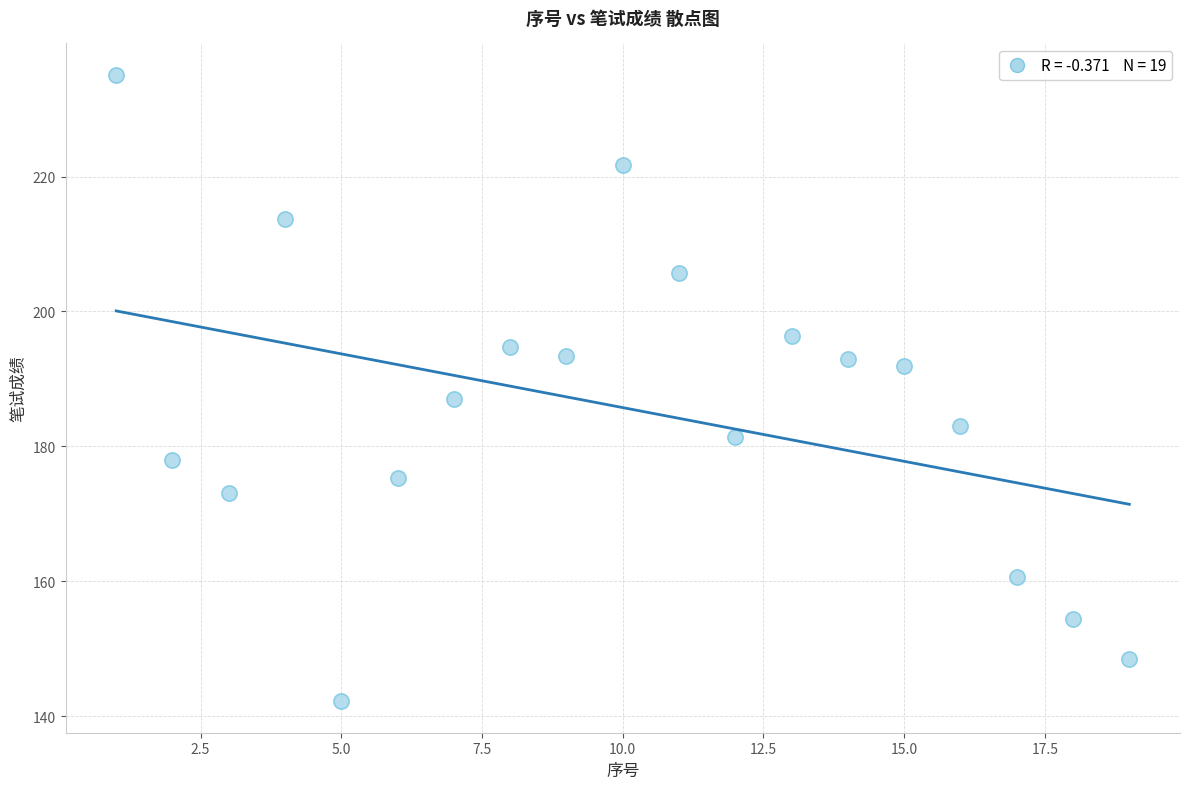

What is the range of X values (max minus min)?

18.0